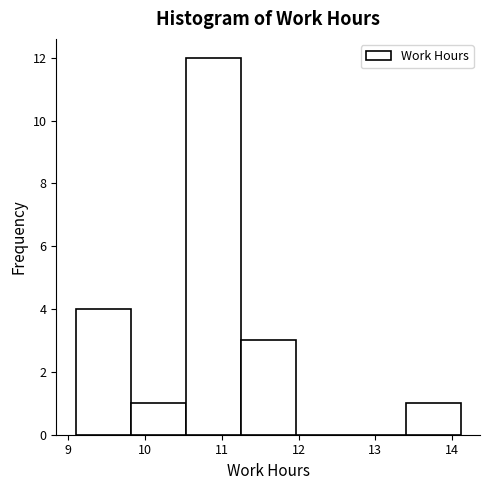

How tall is the bar that spans 11.2 to 12.0 on the x-axis? Neither the bar edges nor the heights are printed on the chart, so give them approximately, as read against the axes.

3